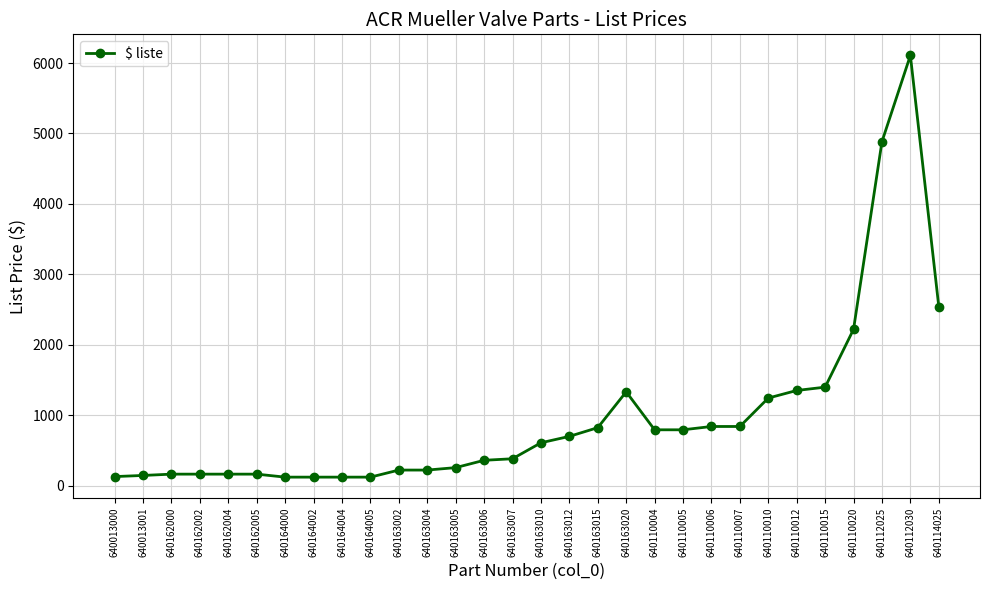

Where is the data nearest to the value 3115?

640114025